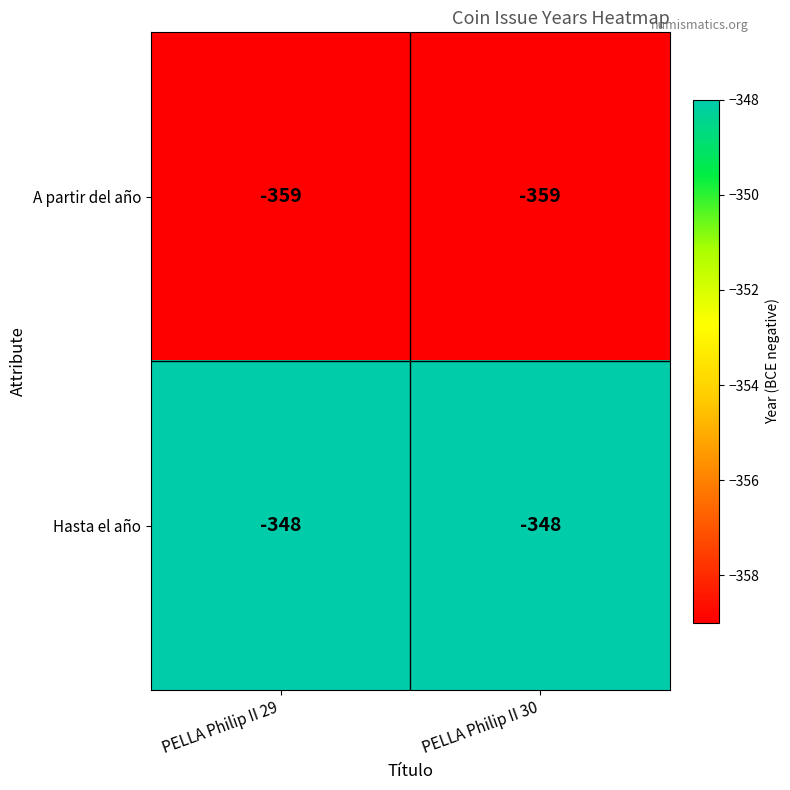

What is the total value across all series at PELLA Philip II 29?

-707